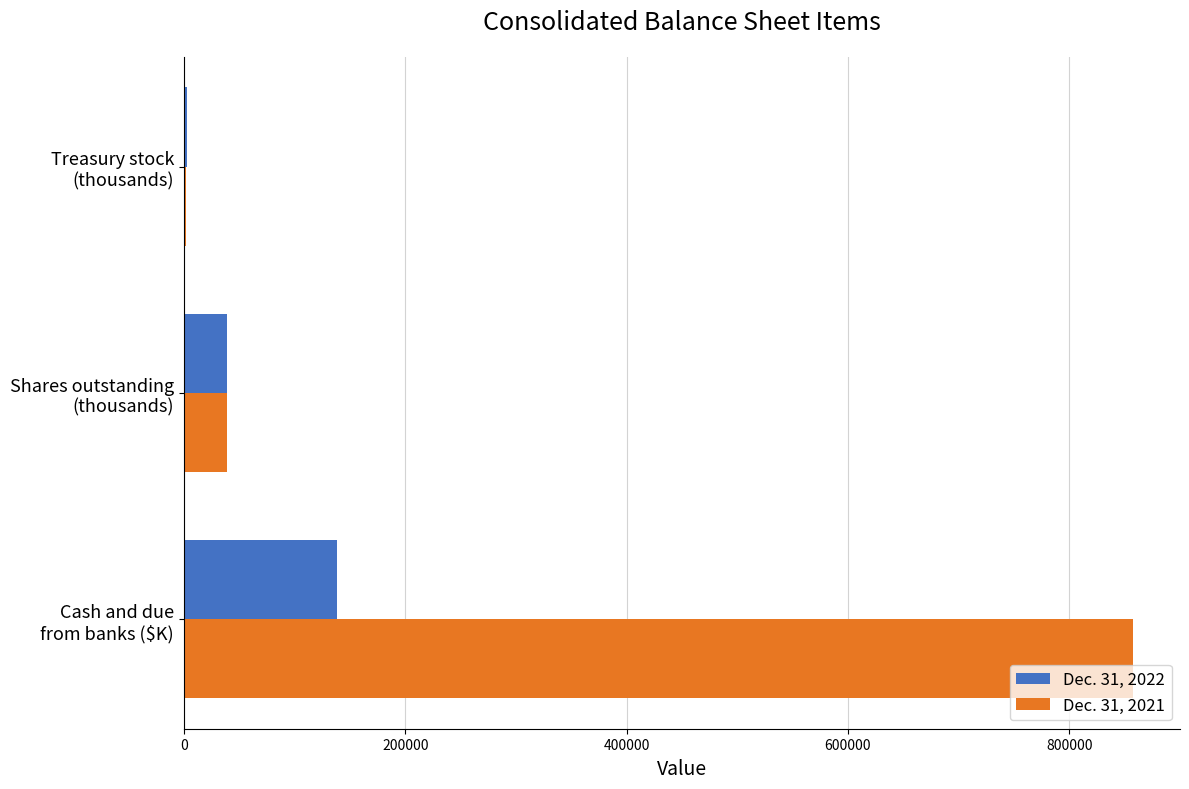

What is the greatest value displayed?

857192.0